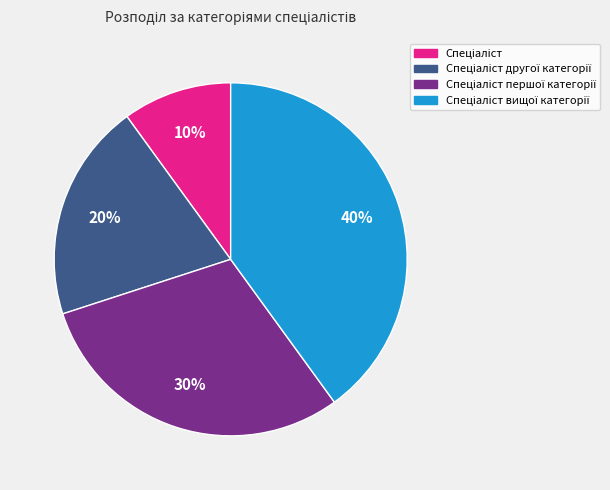

Is there any slice that represents more than half of the pie?

No